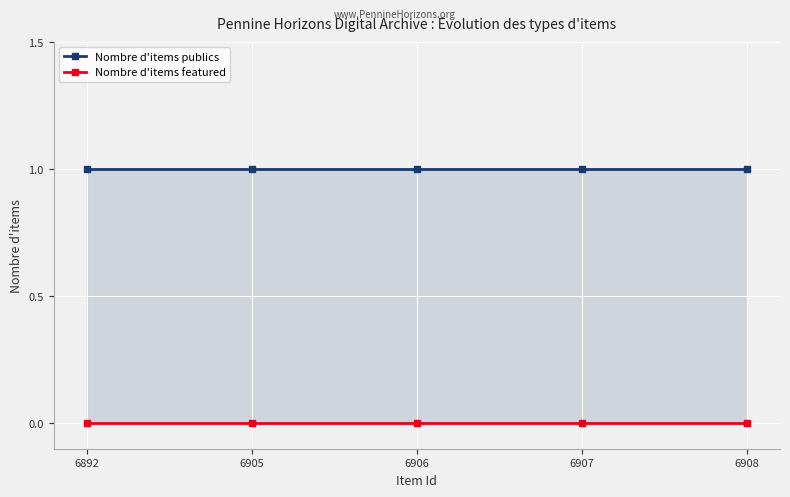

At which label is Nombre d'items featured closest to 0?

6892